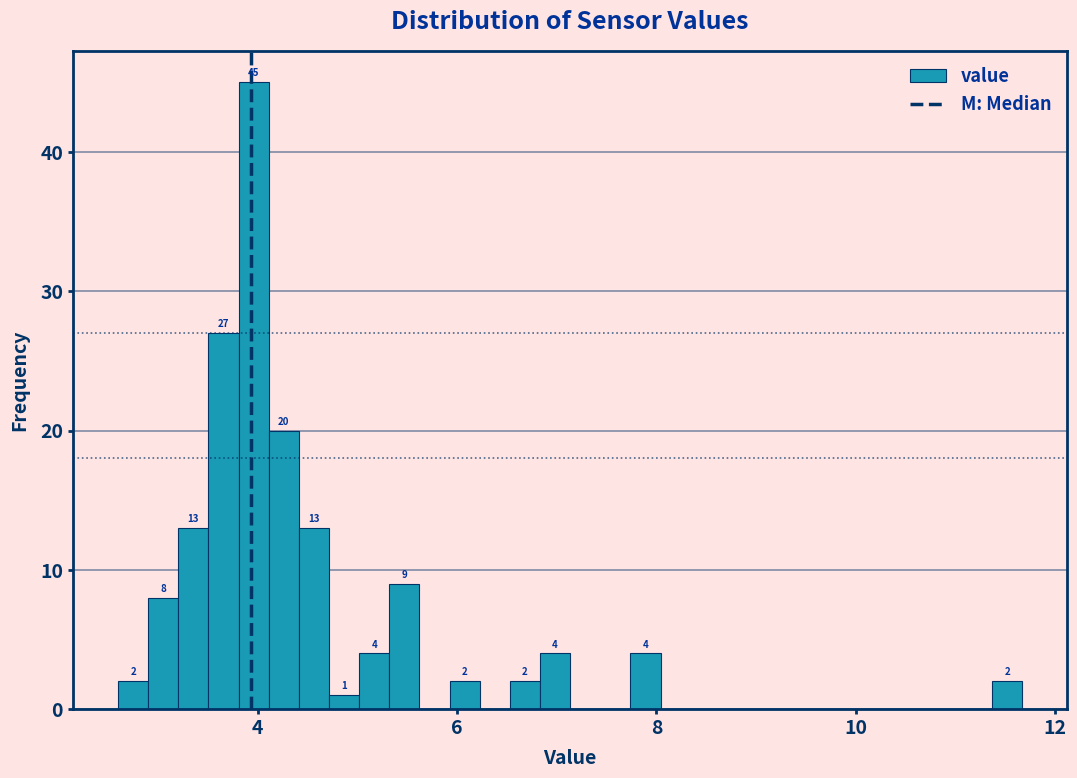

Around what value on the x-axis is the tallest bar? Give the approximate position of its centre, as read against the axis.

4.0